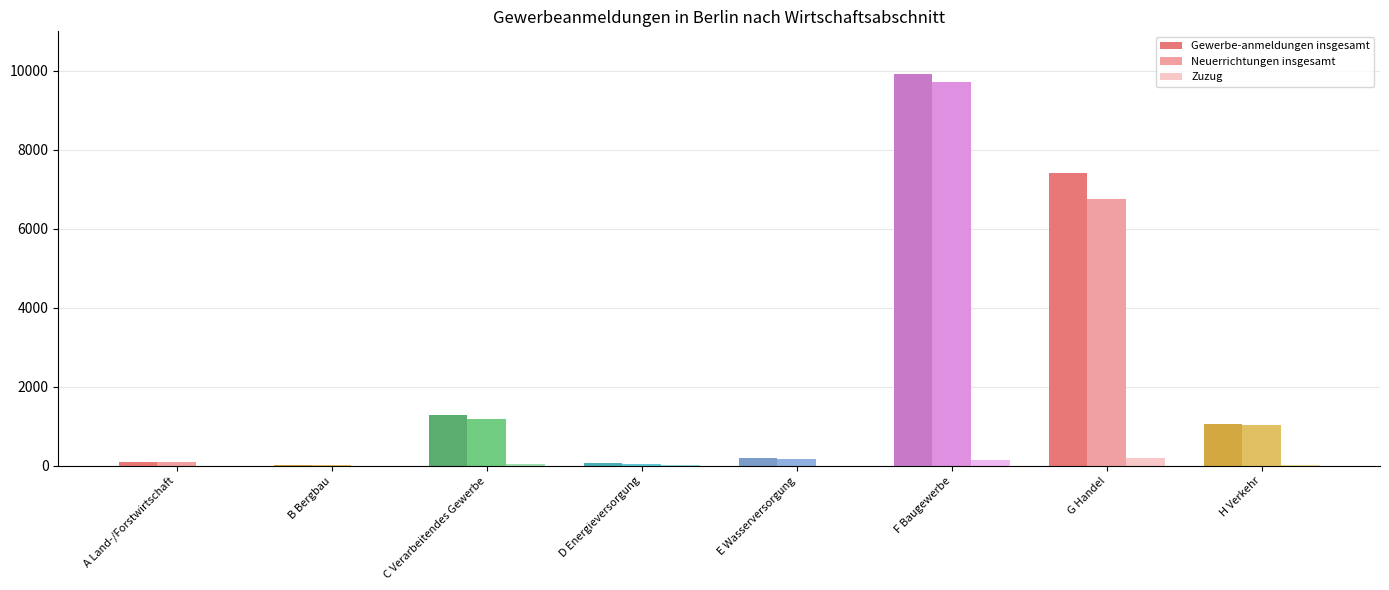

What are all the series names shown in the legend?

Gewerbe-anmeldungen insgesamt, Neuerrichtungen insgesamt, Zuzug